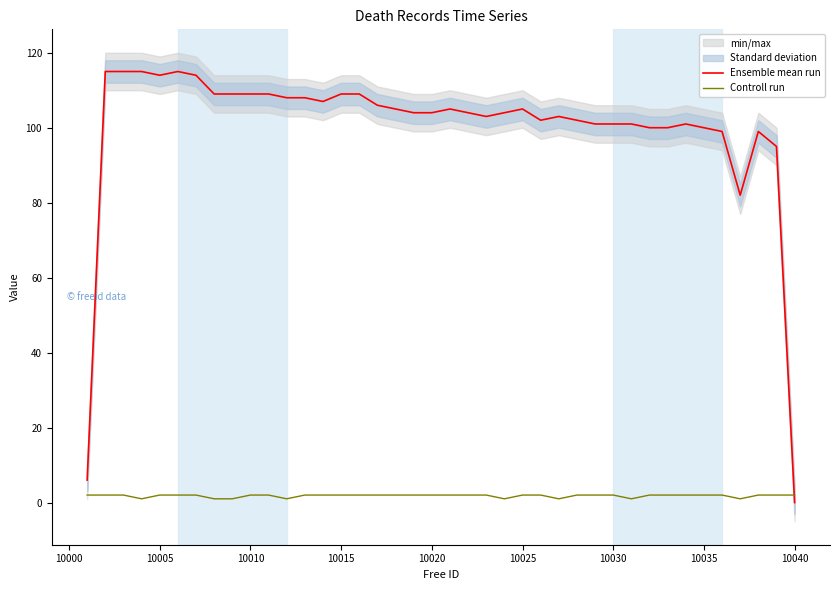

Does the chart display data point markers on the line(s)?

No